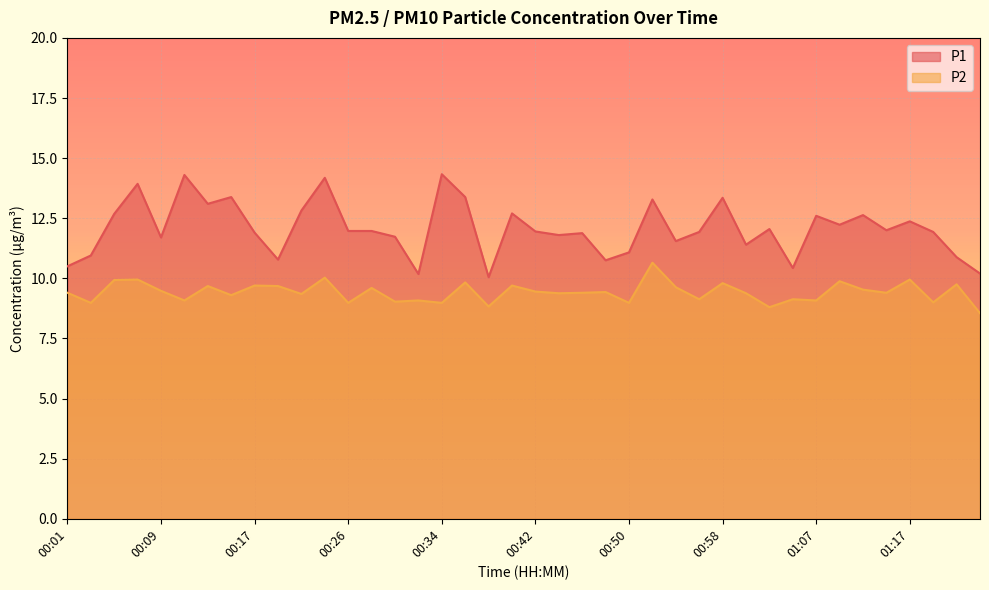

Between 01:05 and 00:46, which is larger?

00:46